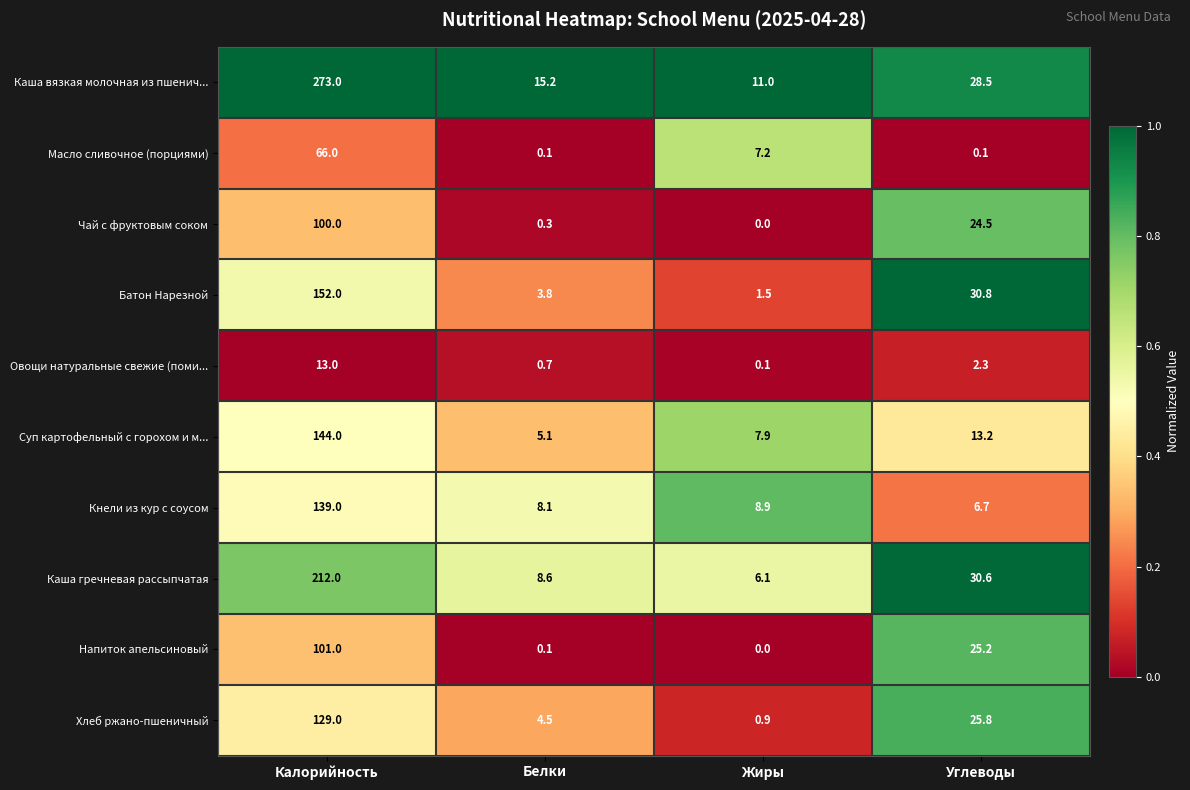

How many distinct data groups are displayed?

10